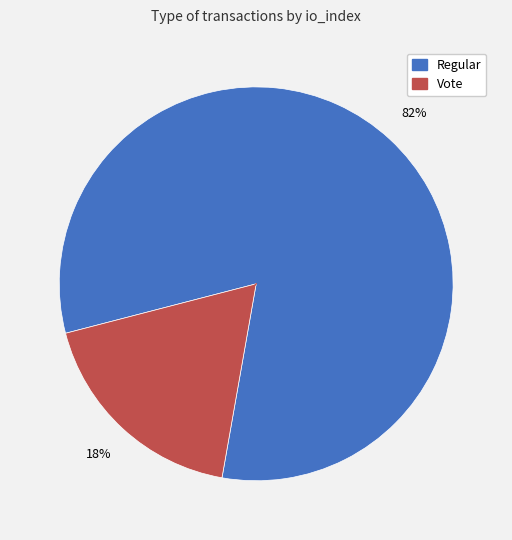

Is there a majority slice in this chart?

Yes